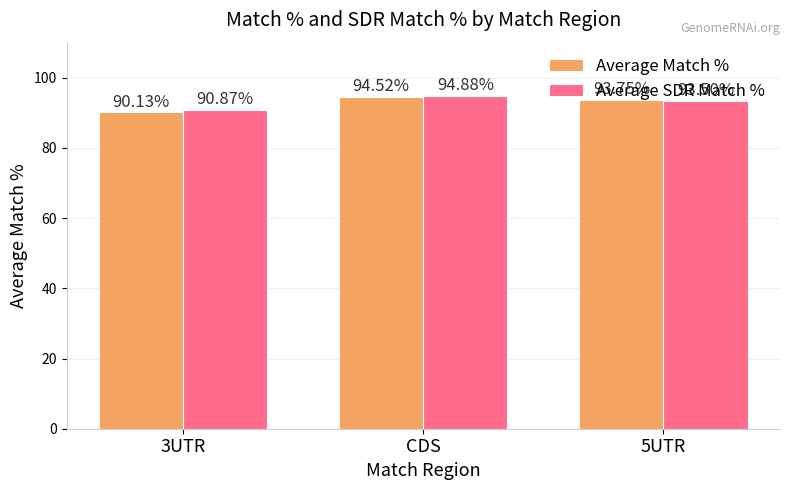

Which series has the largest total across all categories?

Average SDR Match %